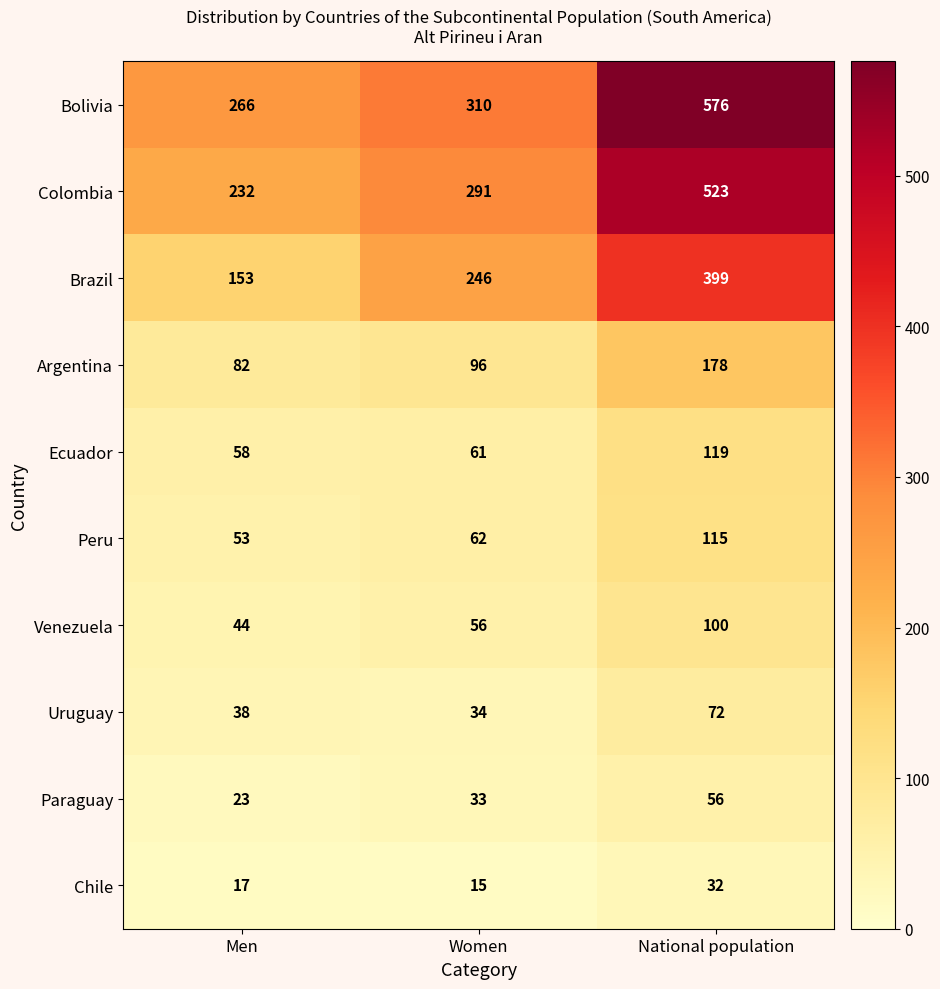

List the series in order of their peak value, lowest first.

Chile, Paraguay, Uruguay, Venezuela, Peru, Ecuador, Argentina, Brazil, Colombia, Bolivia